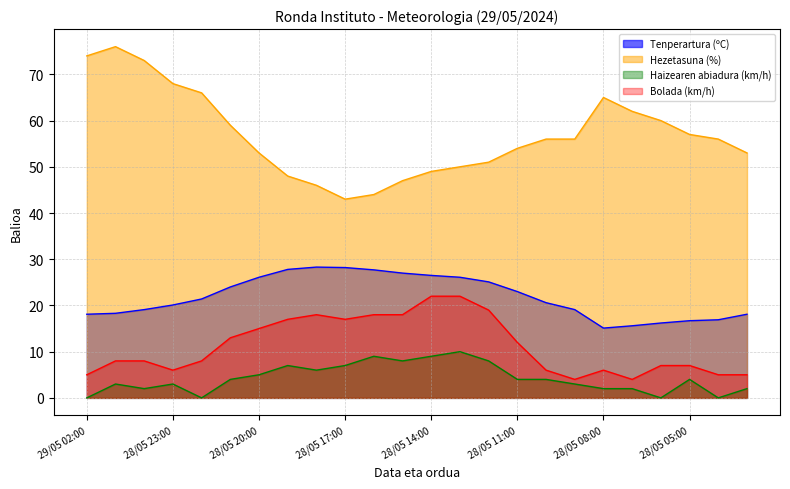

How many data points in Hezetasuna (%) are above 56?

10